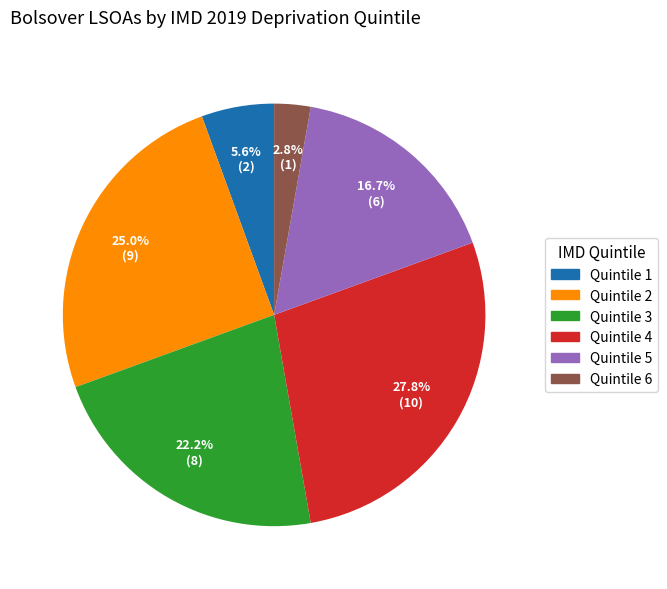

Does any single category account for the majority?

No